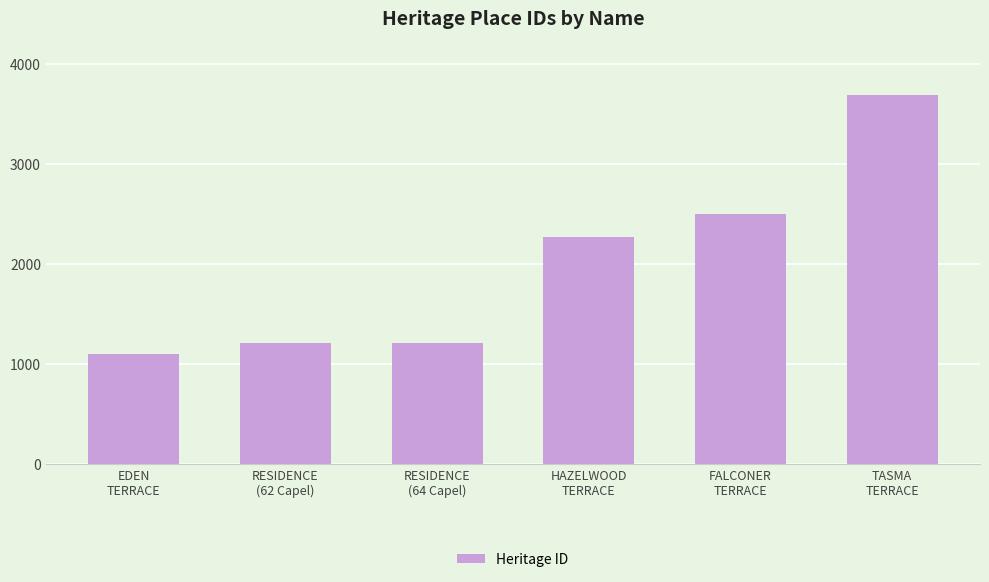

What is the average value?

1997